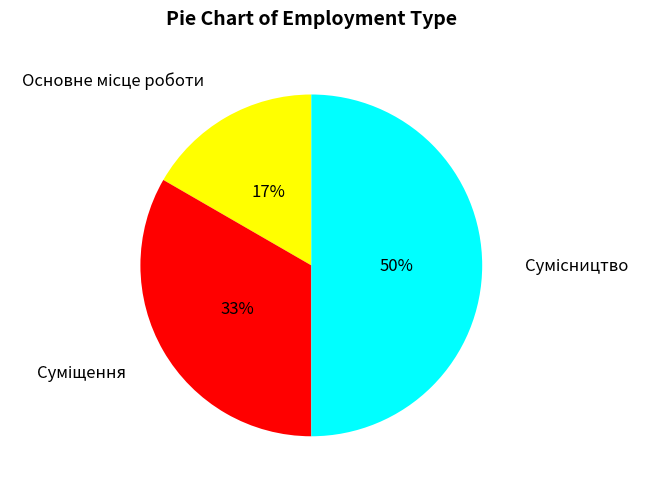

To the nearest percent, what is the difference between the largest and smallest slice percentages?

33%